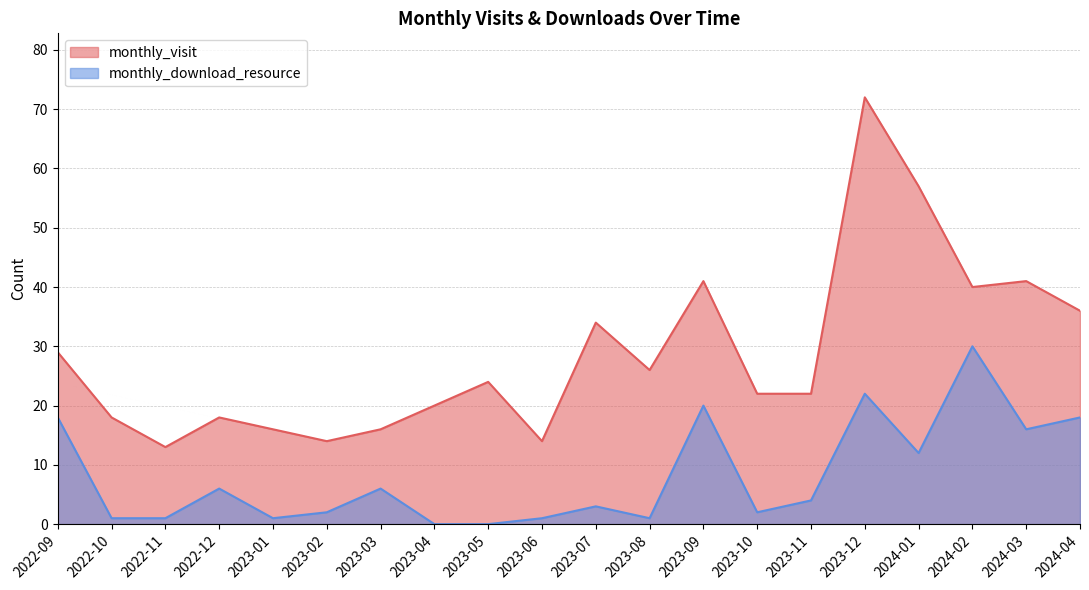

At which category does monthly_download_resource reach its first local peak?

2022-12